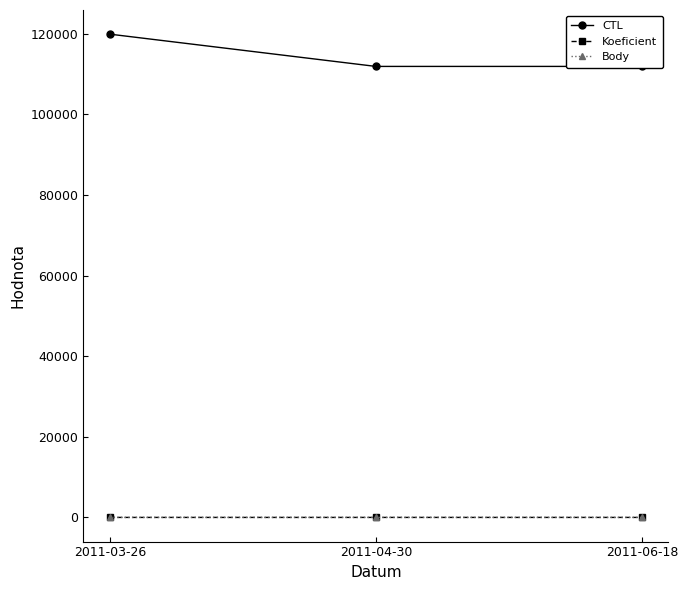

Reading left to right, extract all data points from this chart.

CTL: 2011-03-26=119904	2011-04-30=111901	2011-06-18=111903
Koeficient: 2011-03-26=1	2011-04-30=2	2011-06-18=2
Body: 2011-03-26=1	2011-04-30=2	2011-06-18=2